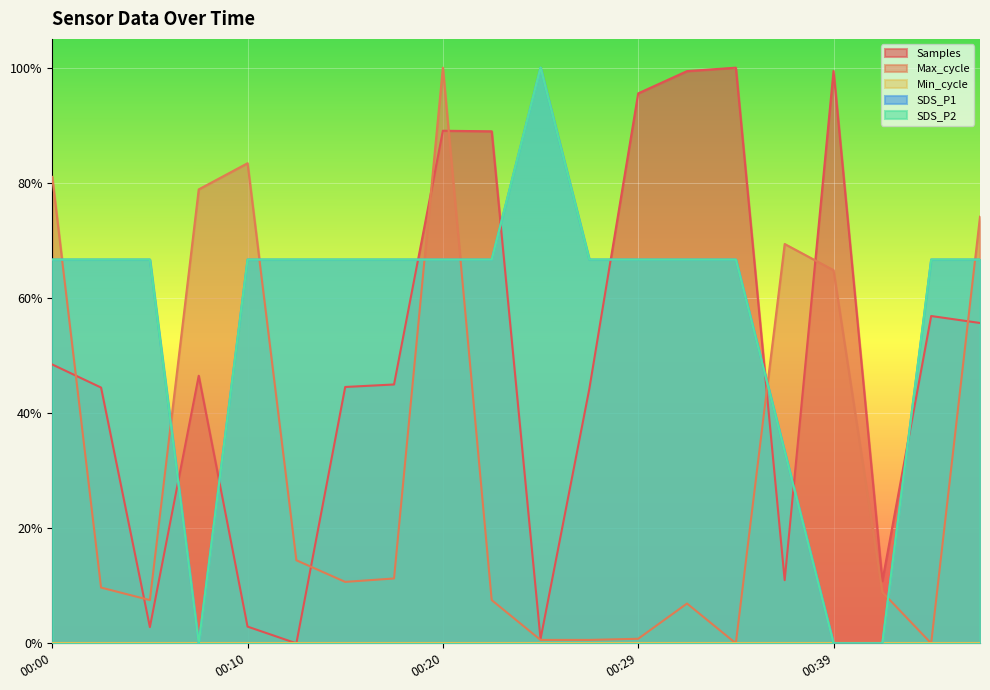

What is the value of the Max_cycle point at the 1st from the left?

0.8